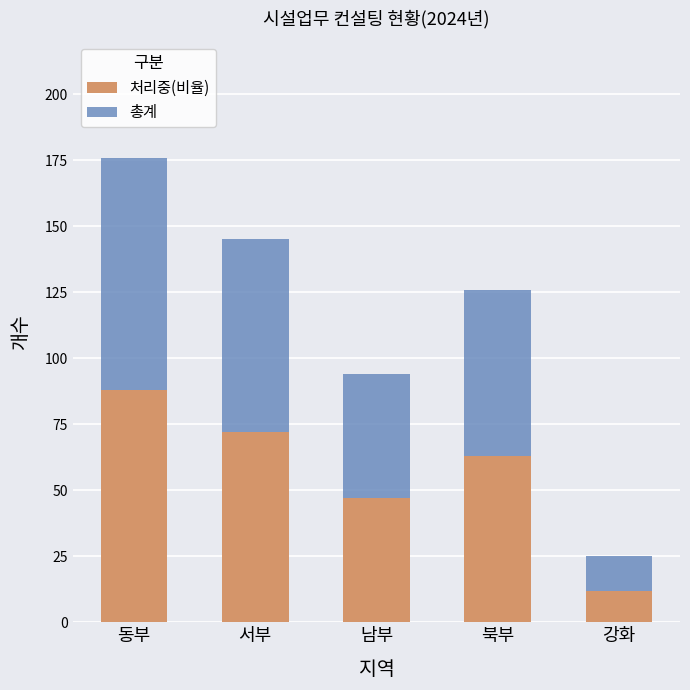

How many data points does each series have?

5